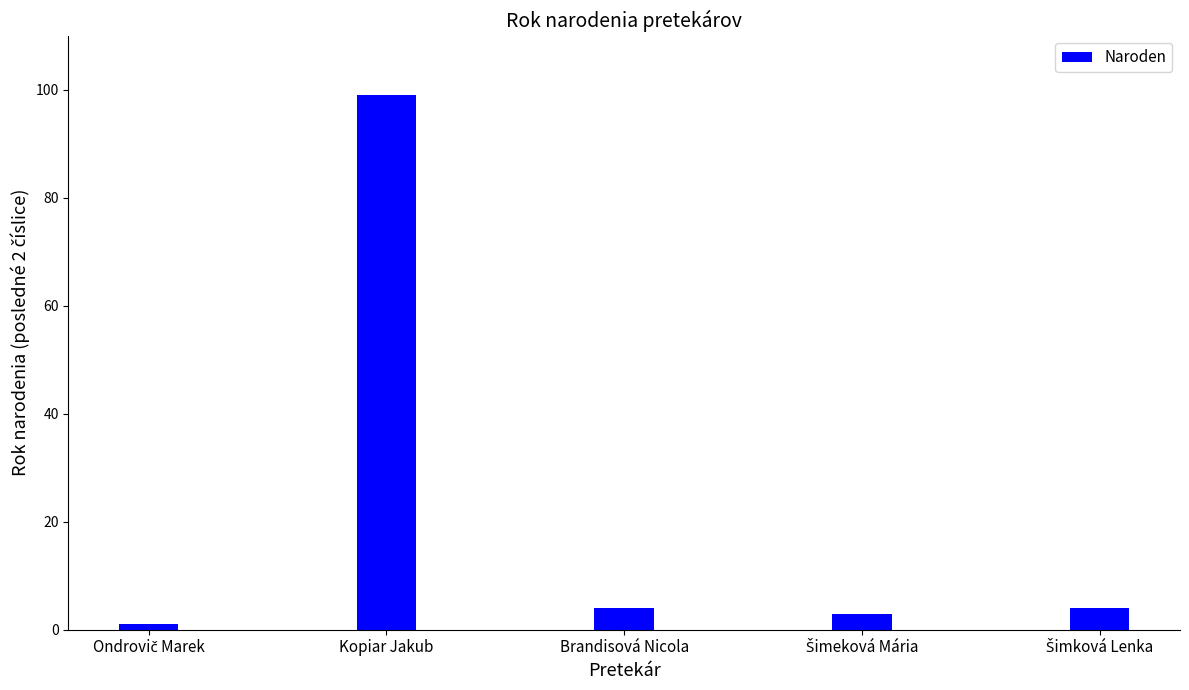

True or false: the data shows 99 at Kopiar Jakub.

True